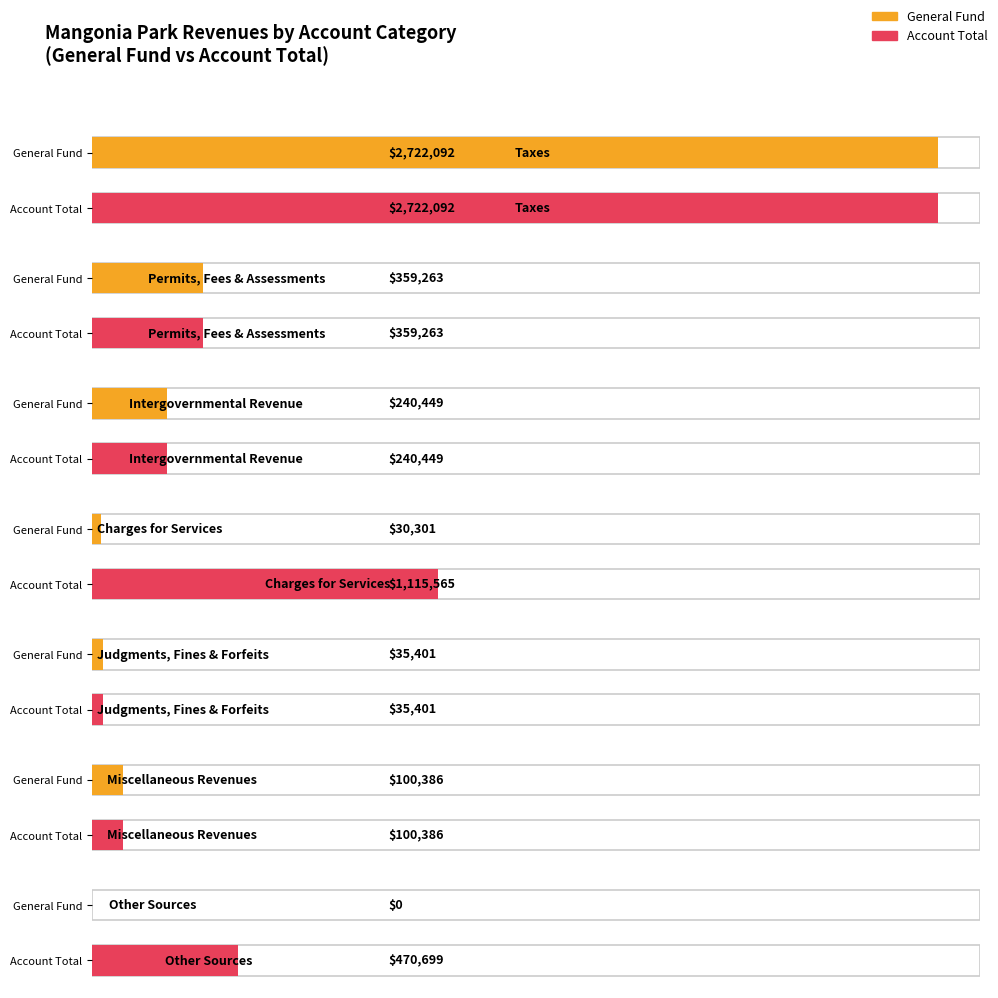

At Charges for Services, list the series in order from smallest to largest.

General, Account Total